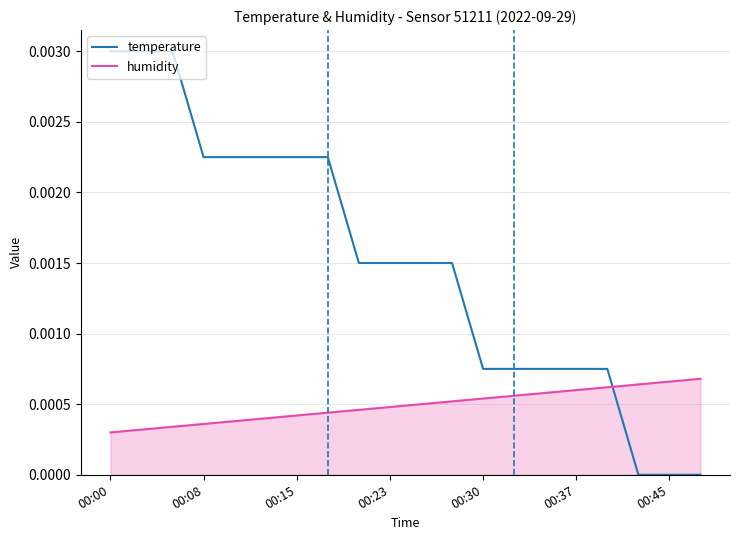

True or false: humidity and temperature intersect in this chart.

True